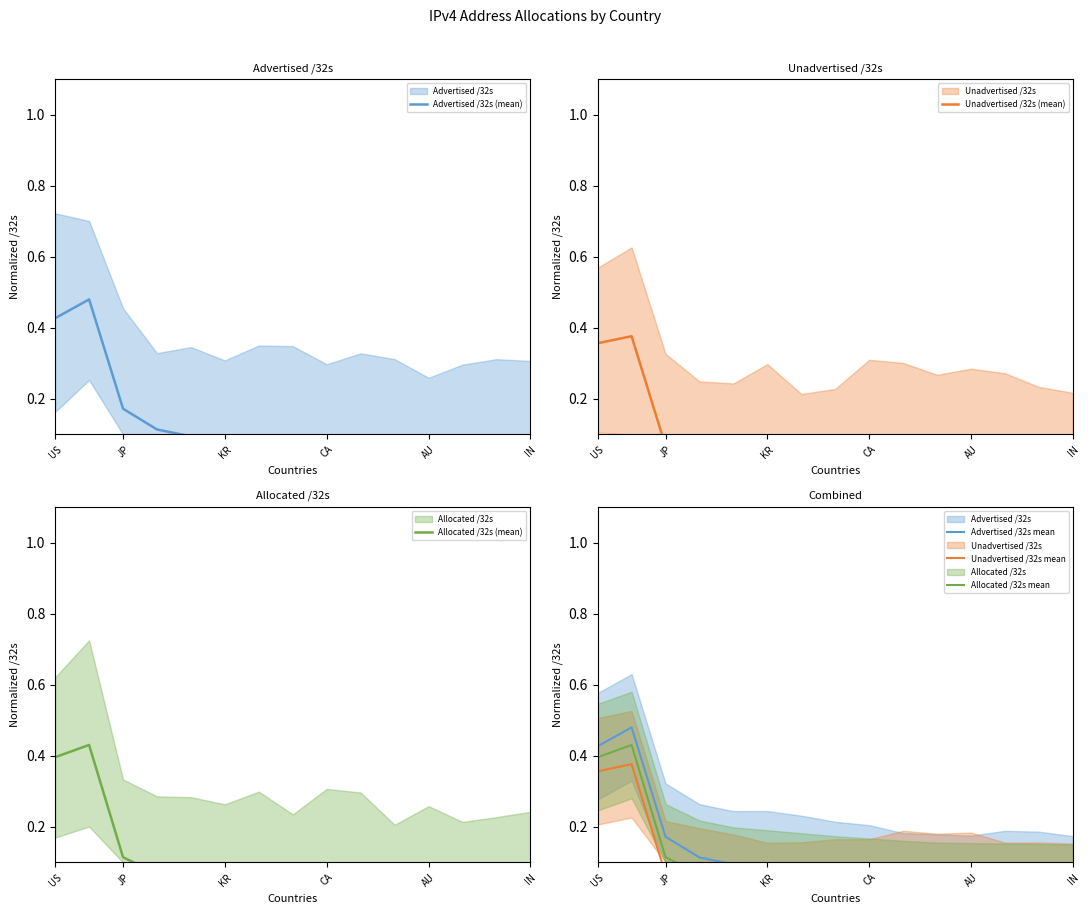

Which series has the largest total across all categories?

Advertised /32s (mean)